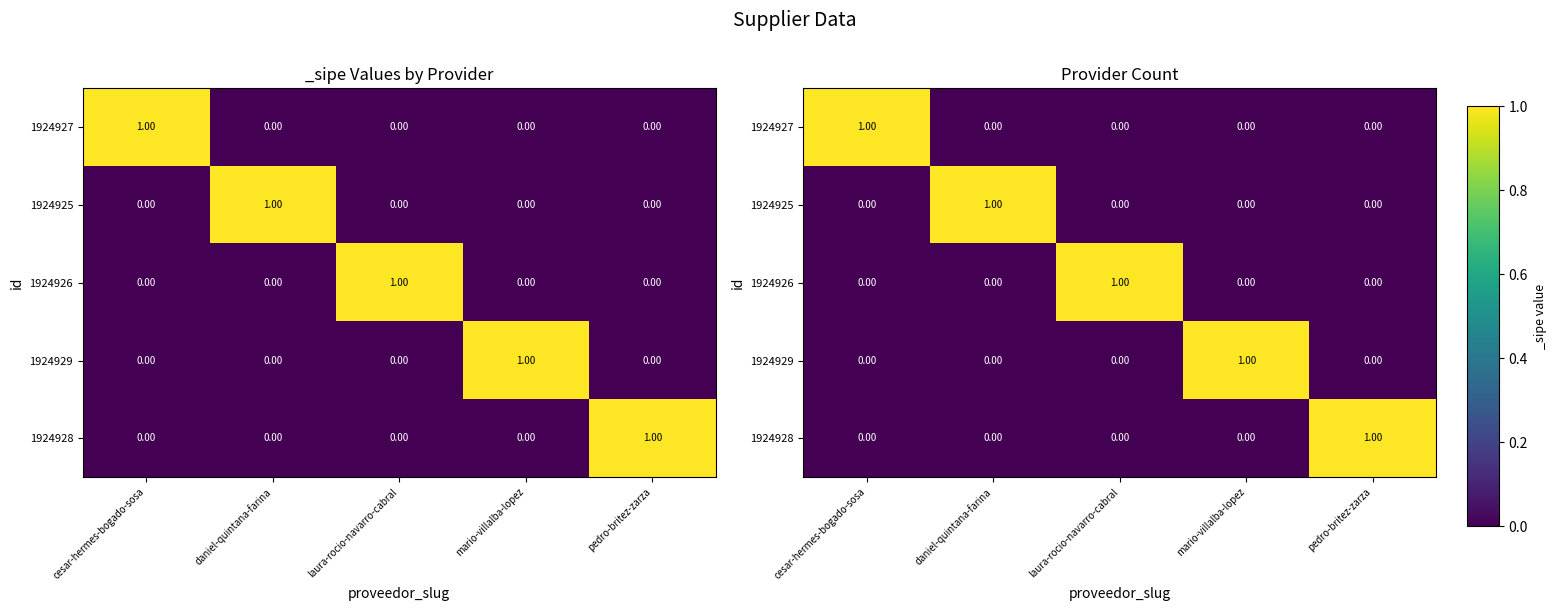

The 1924926 series shows 1 at pedro-britez-zarza. True or false?

False